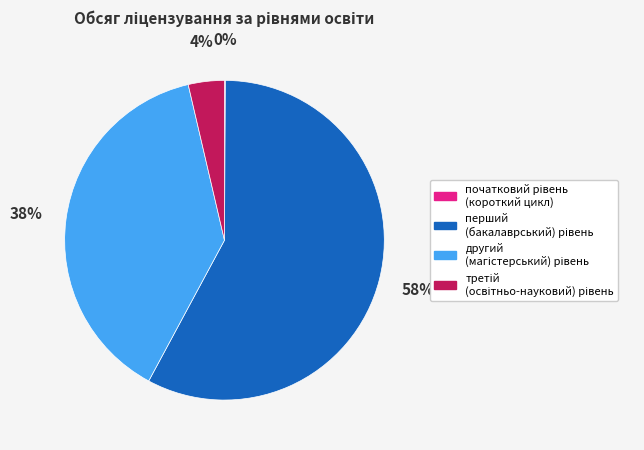

Is there any slice that represents more than half of the pie?

Yes